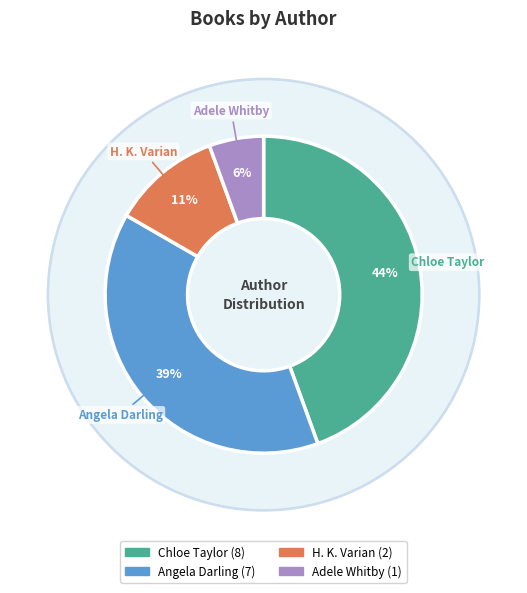

How many segments does this pie chart have?

4